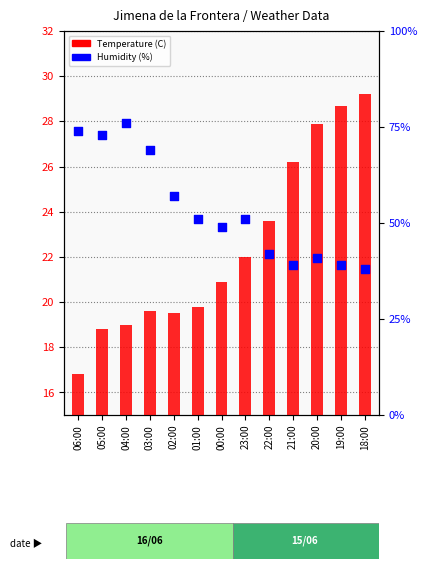

At how many categories does at least one series exceed 32?

13